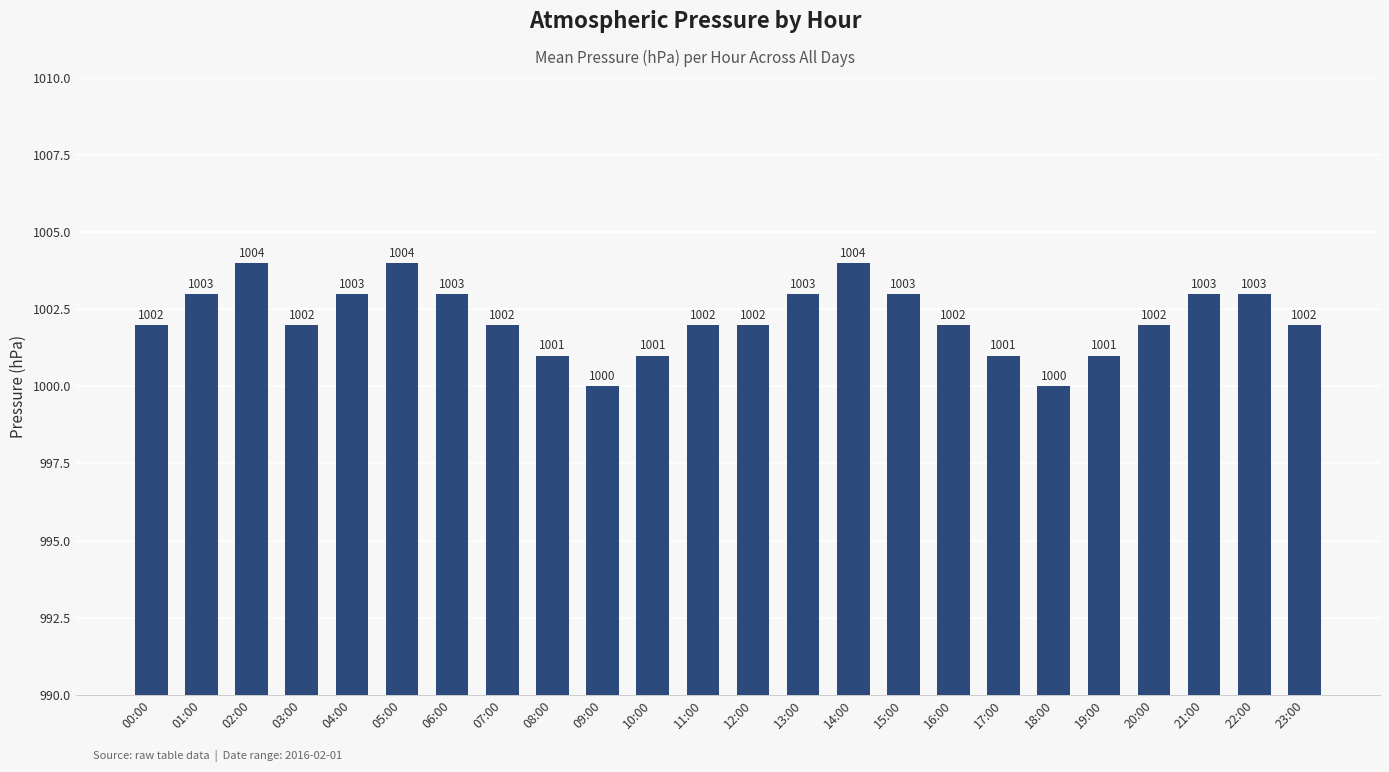

What value does the data have at 09:00?

1000